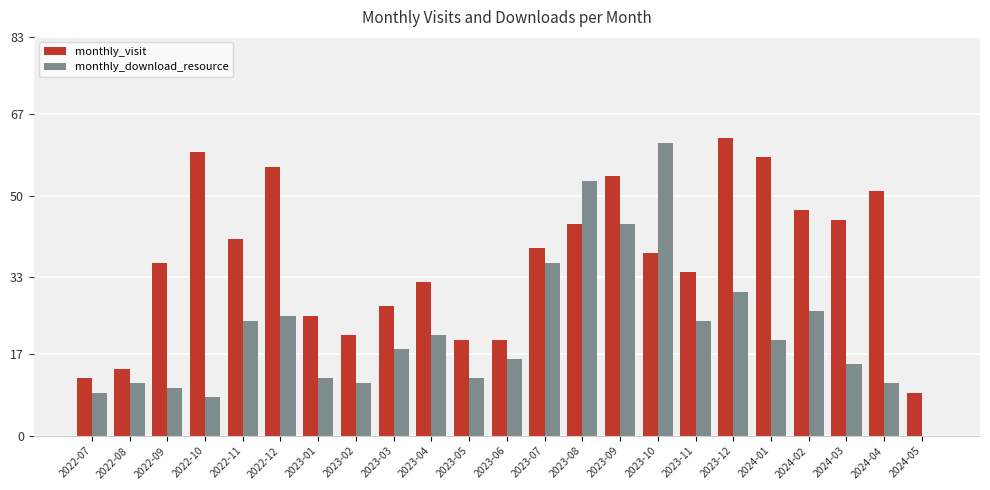

How many values in monthly_download_resource are above zero?

22